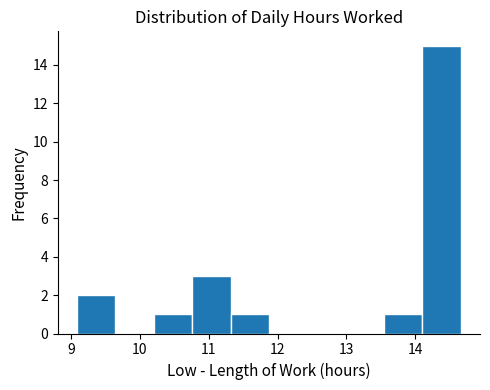

Which range on the x-axis has the tallest bar?

14.1 to 14.7